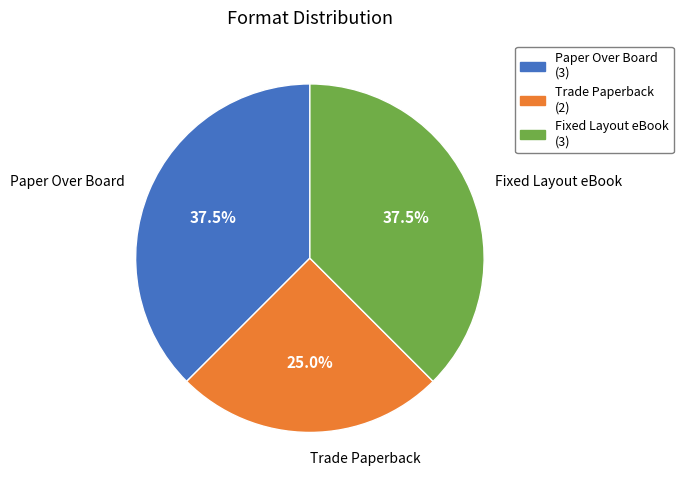

Count the number of slices in the pie.

3